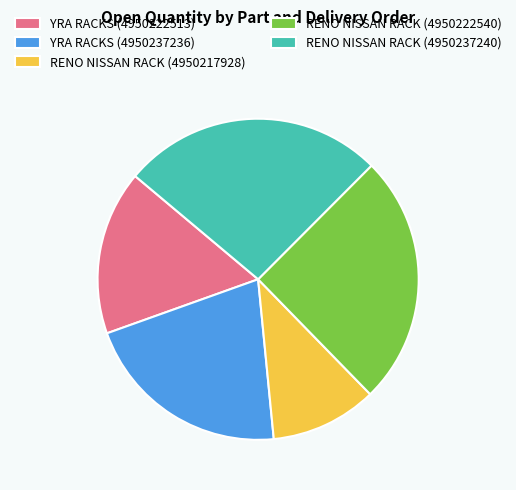

Do RENO NISSAN RACK (4950222540) and RENO NISSAN RACK (4950217928) together represent more than half of the pie?

No